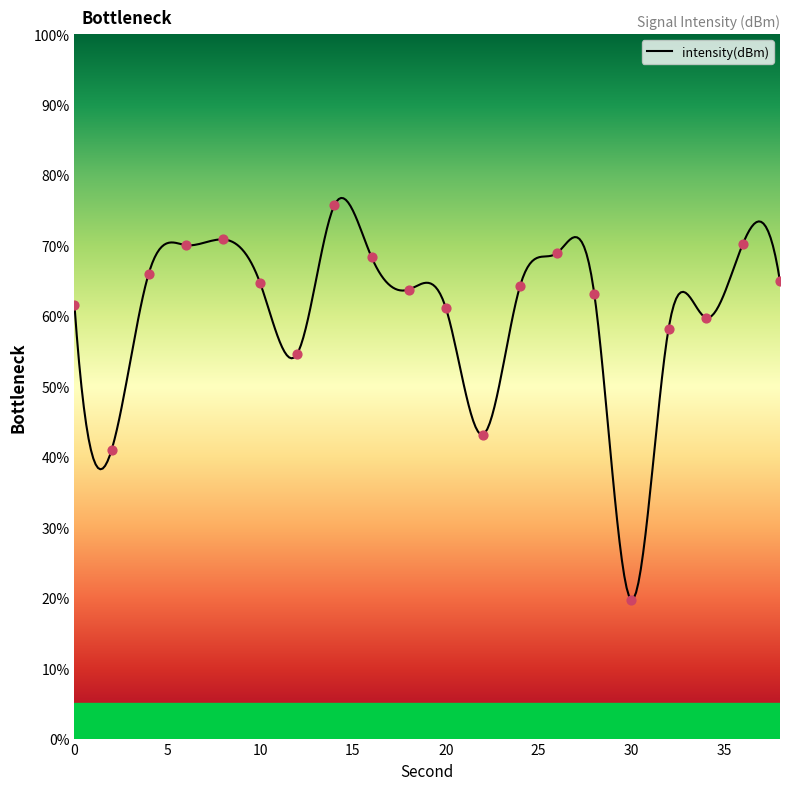

What is the ratio of the value at 12 to the value at 34?

0.9